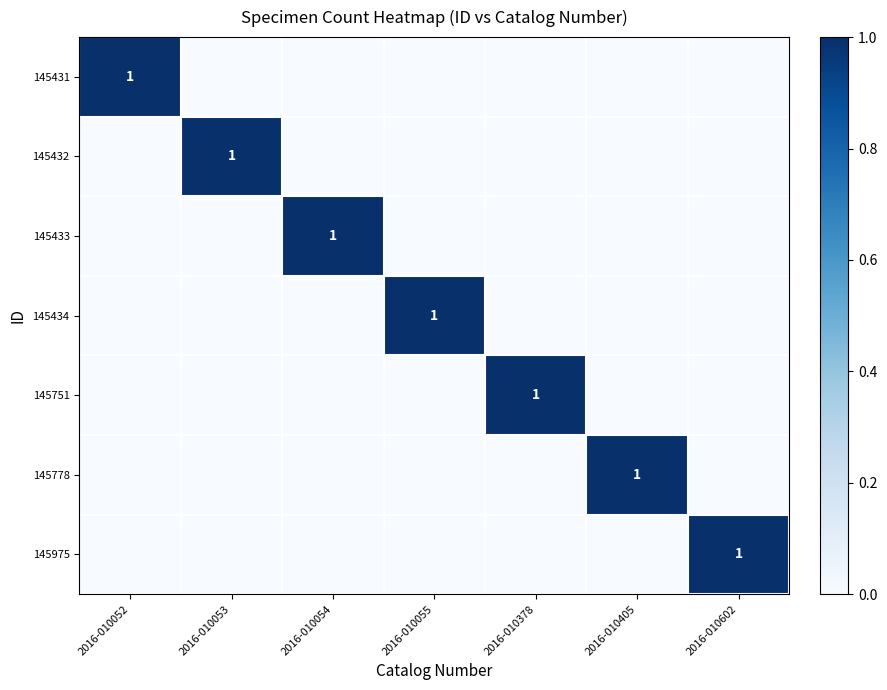

Is it true that 145431 equals 0 at 2016-010052?

False